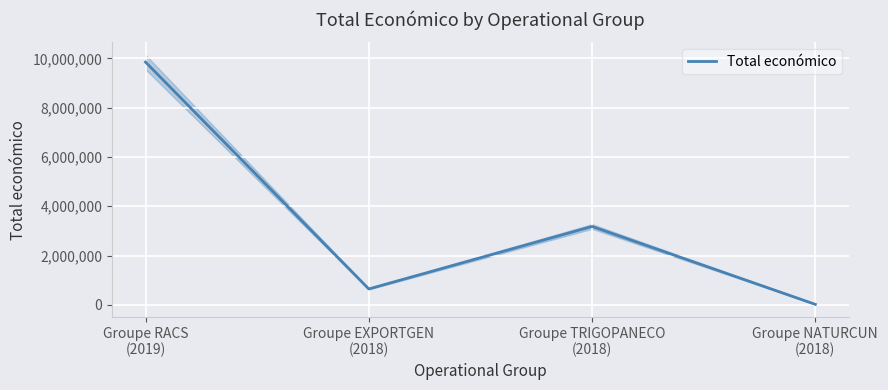

True or false: the data shows 985706 at Groupe EXPORTGEN
(2018).

False